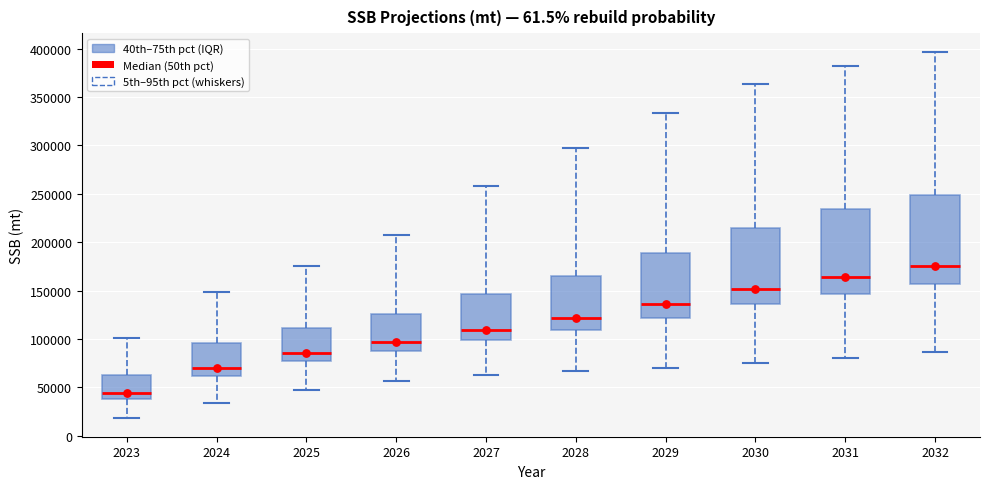

Where is the lower edge of the box at x = 2024 on the y-axis? The values are not printed on the chart, so give them approximately, as read against the axis.

60000